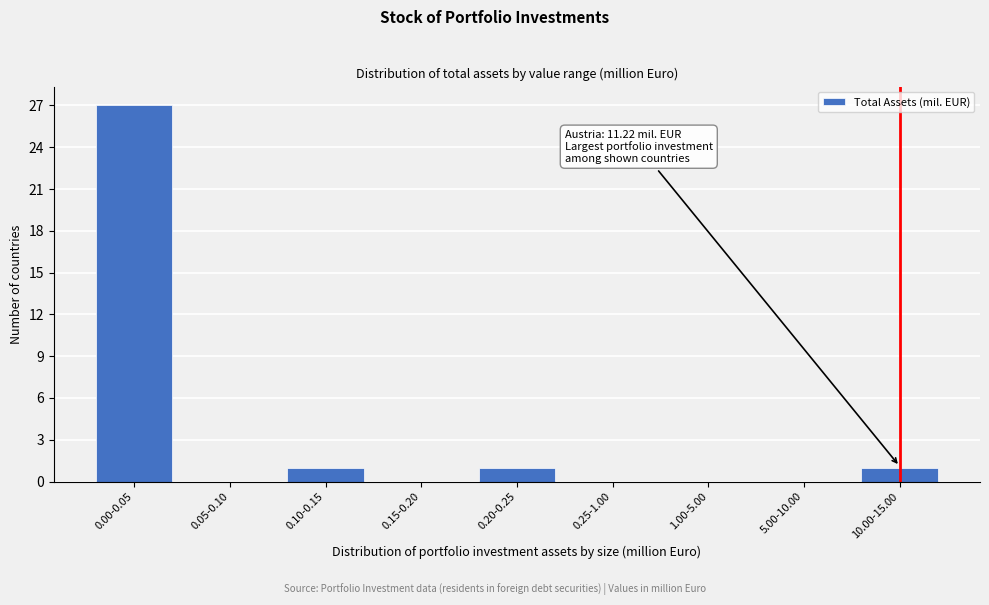

Reading left to right, list all the values displayed in this chart.

0.00-0.05=27	0.05-0.10=0	0.10-0.15=1	0.15-0.20=0	0.20-0.25=1	0.25-1.00=0	1.00-5.00=0	5.00-10.00=0	10.00-15.00=1